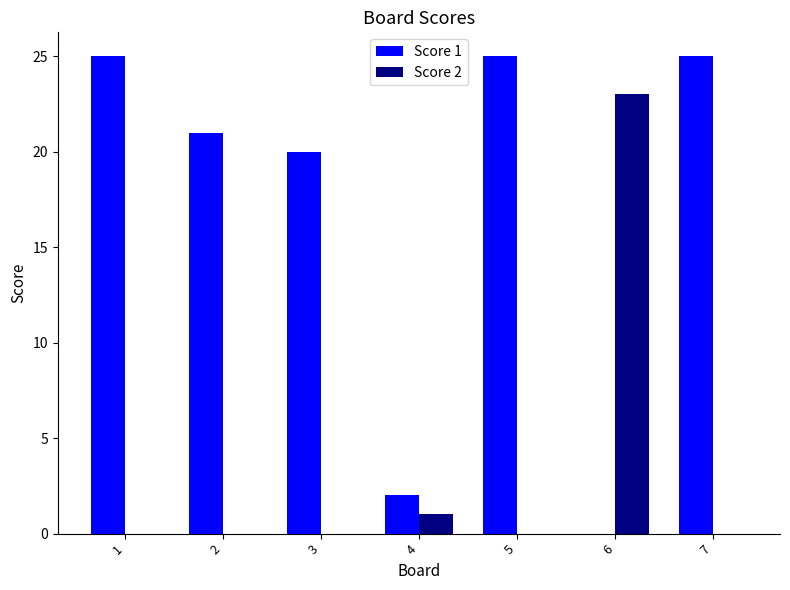

How many groups of bars are there?

7